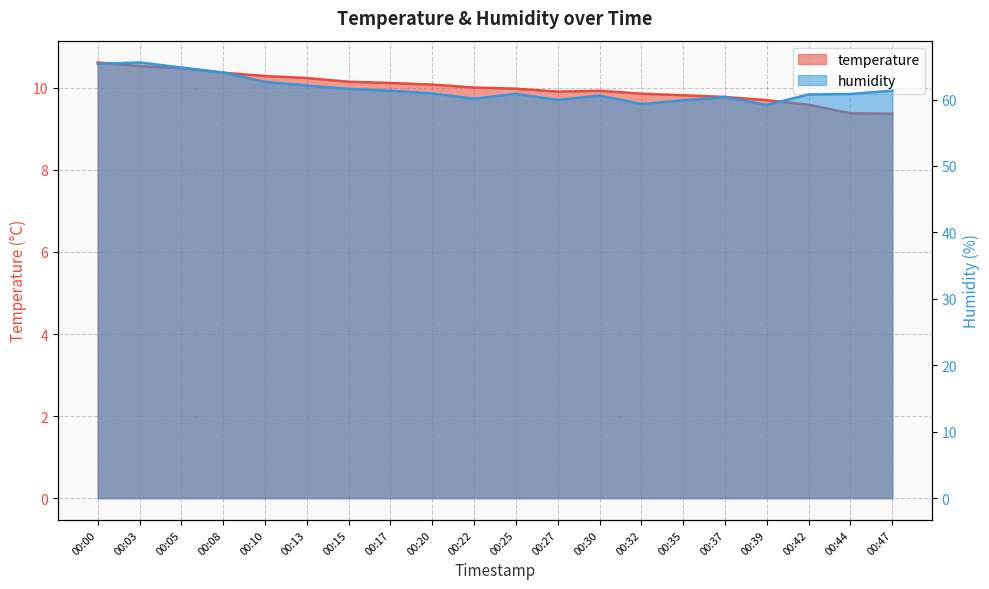

Which series has the widest spread of values?

humidity